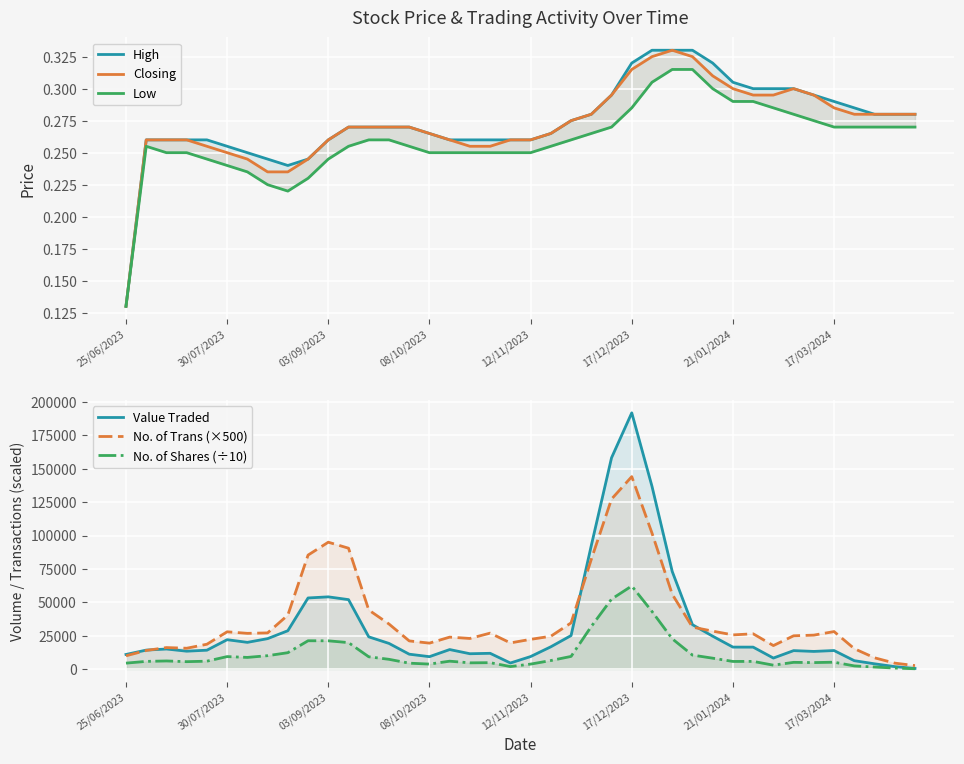

The value of Closing at 19 is 0.3. True or false?

True